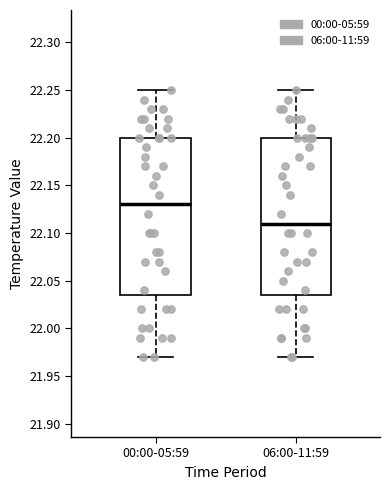

Reading left to right, transcribe this box plot: for each box, give where its median line is, the range the box spans, and where its two whiskers end, as read against the y-axis. The values are not printed on the chart, so give them approximately, as read against the axis.

00:00-05:59: median 22.130, box 22.035 to 22.200, whiskers 21.970 to 22.250
06:00-11:59: median 22.110, box 22.035 to 22.200, whiskers 21.970 to 22.250